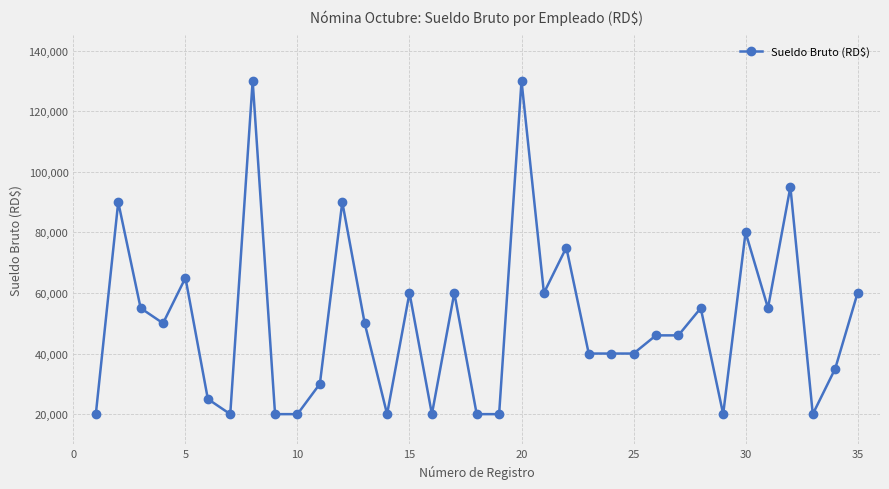

What is the minimum value shown in the chart?

20000